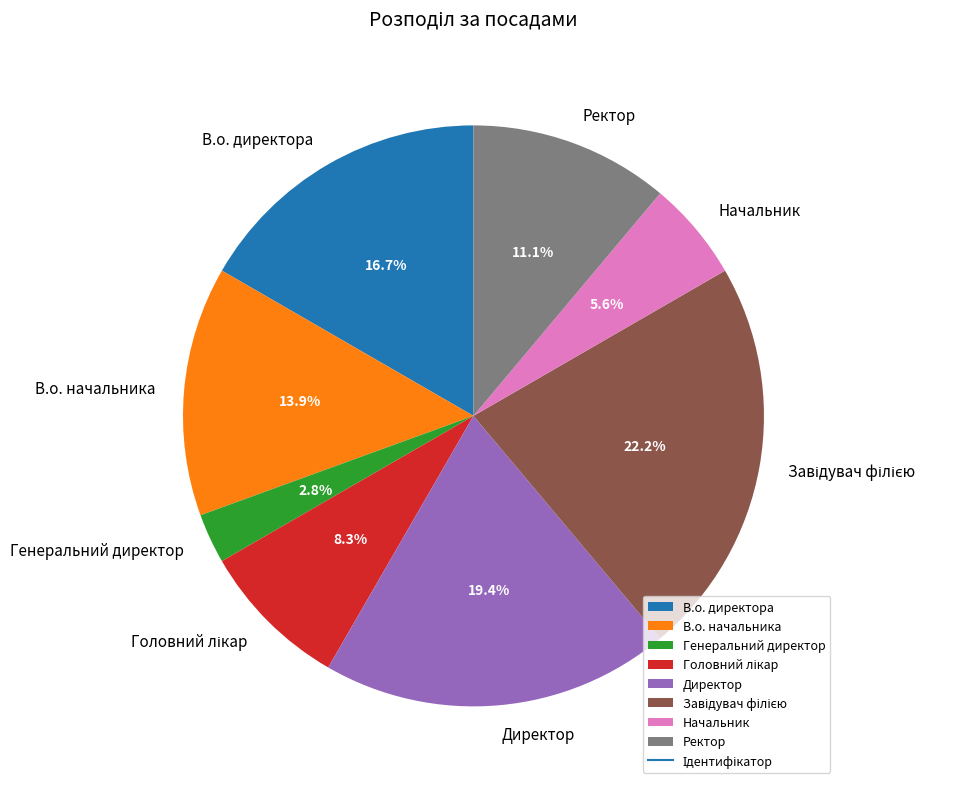

Count the number of slices in the pie.

8